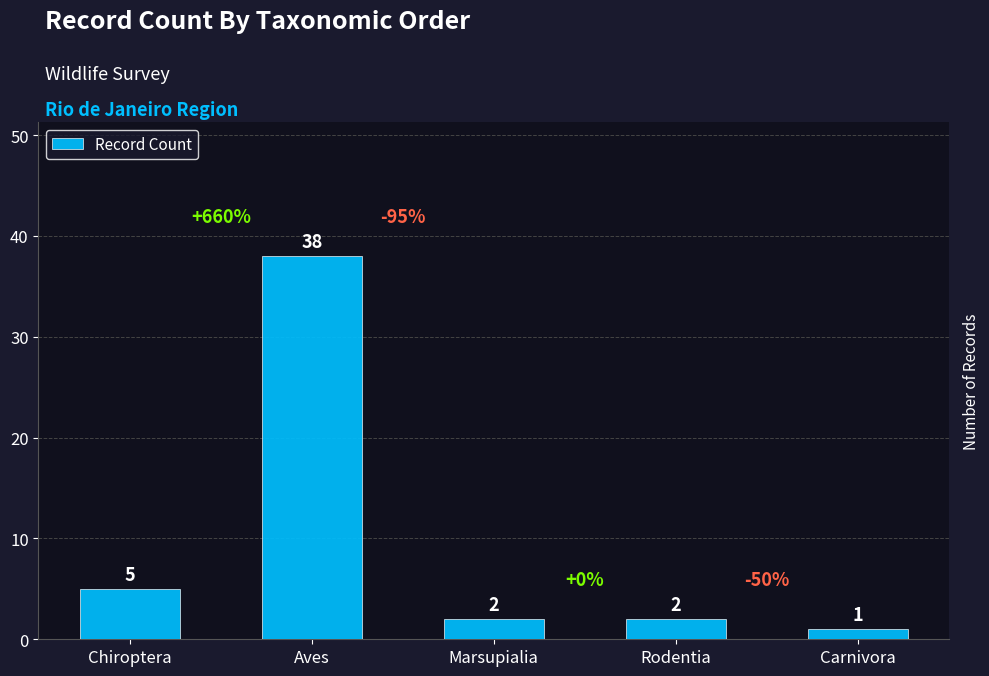

The chart shows a value of 2 at Rodentia. True or false?

True